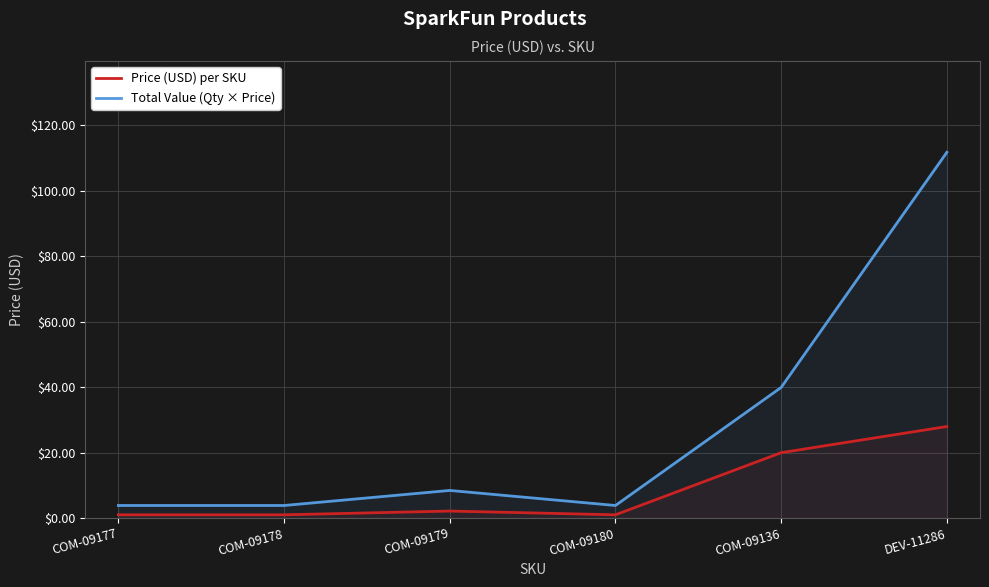

What is the difference between the second highest and second lowest values in the Total Value (Qty × Price) series?

36.1